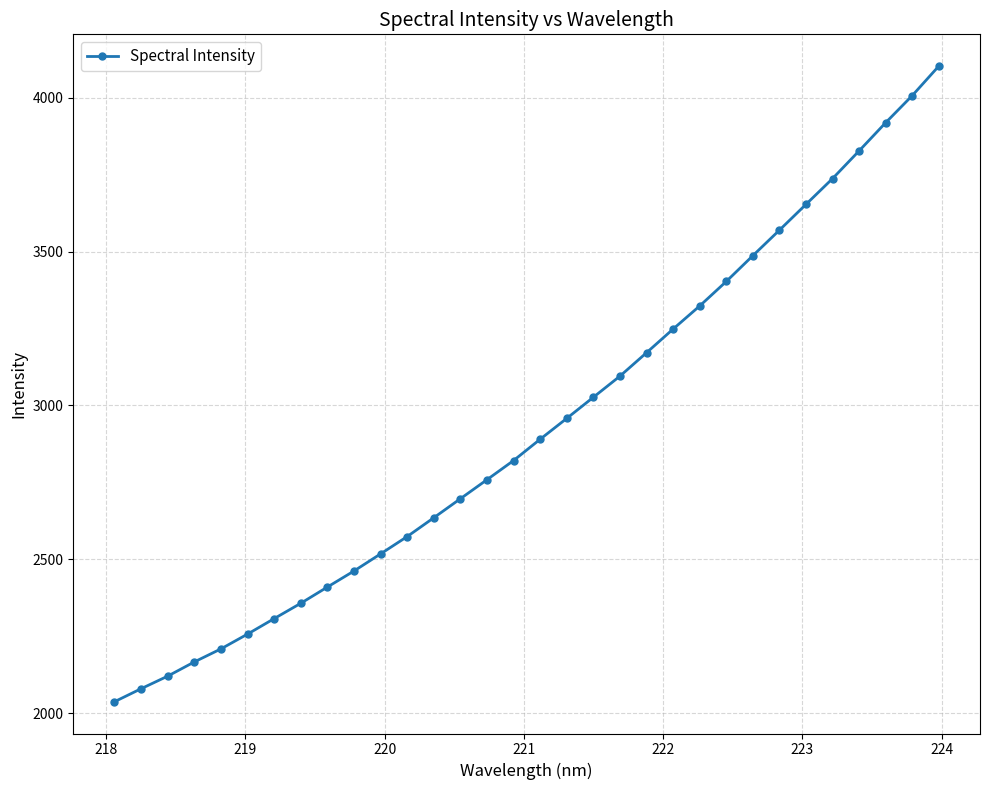

True or false: the data has more than 2 interior local peaks.

False